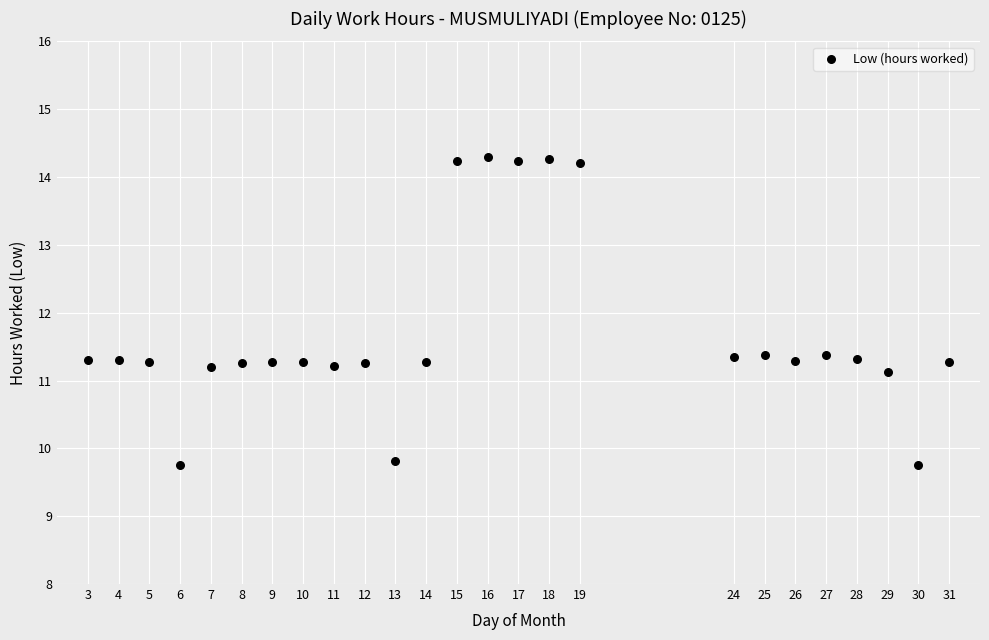

What is the range of X values (max minus min)?

28.0